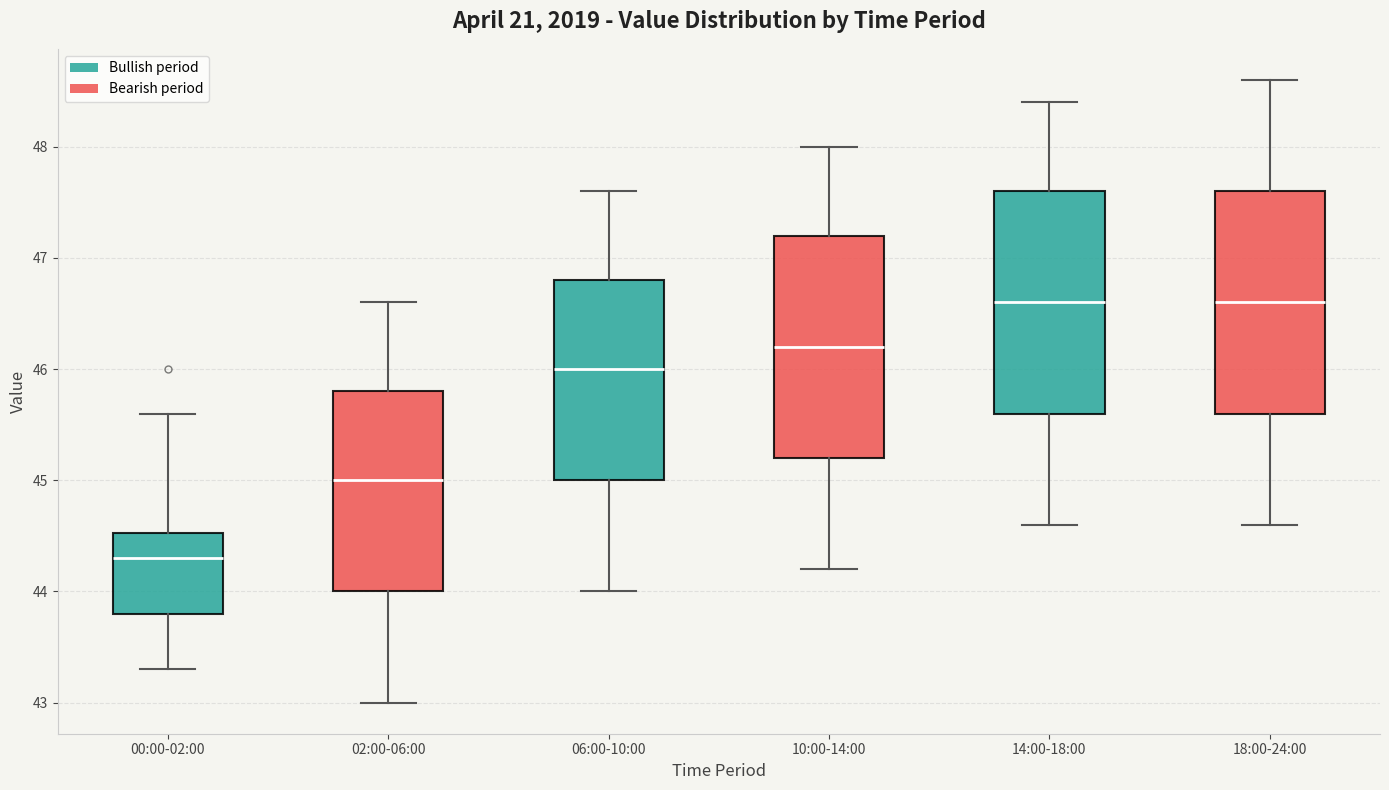

Reading left to right, transcribe this box plot: for each box, give where its median line is, the range the box spans, and where its two whiskers end, as read against the y-axis. The values are not printed on the chart, so give them approximately, as read against the axis.

00:00-02:00: median 44.3, box 43.8 to 44.5, whiskers 43.3 to 45.6
02:00-06:00: median 45.0, box 44.0 to 45.8, whiskers 43.0 to 46.6
06:00-10:00: median 46.0, box 45.0 to 46.8, whiskers 44.0 to 47.6
10:00-14:00: median 46.2, box 45.2 to 47.2, whiskers 44.2 to 48.0
14:00-18:00: median 46.6, box 45.6 to 47.6, whiskers 44.6 to 48.4
18:00-24:00: median 46.6, box 45.6 to 47.6, whiskers 44.6 to 48.6